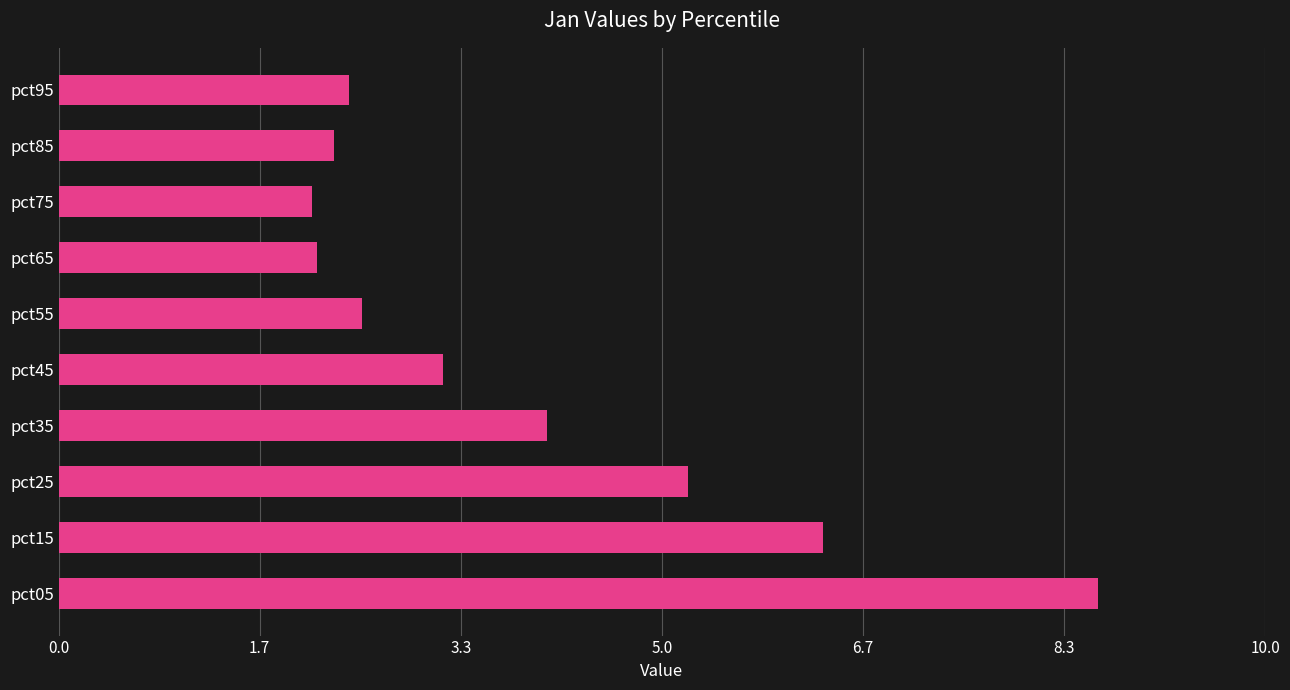

Is it true that the value at pct35 is 6.1?

False